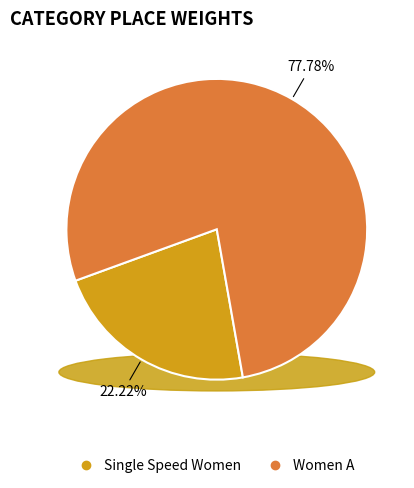

Count the number of slices in the pie.

2